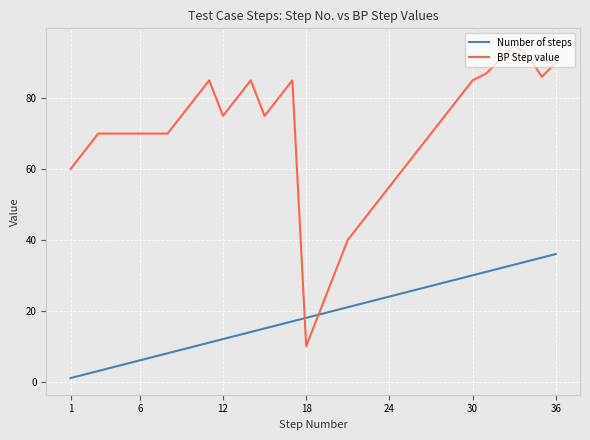

What is the greatest value displayed?

95